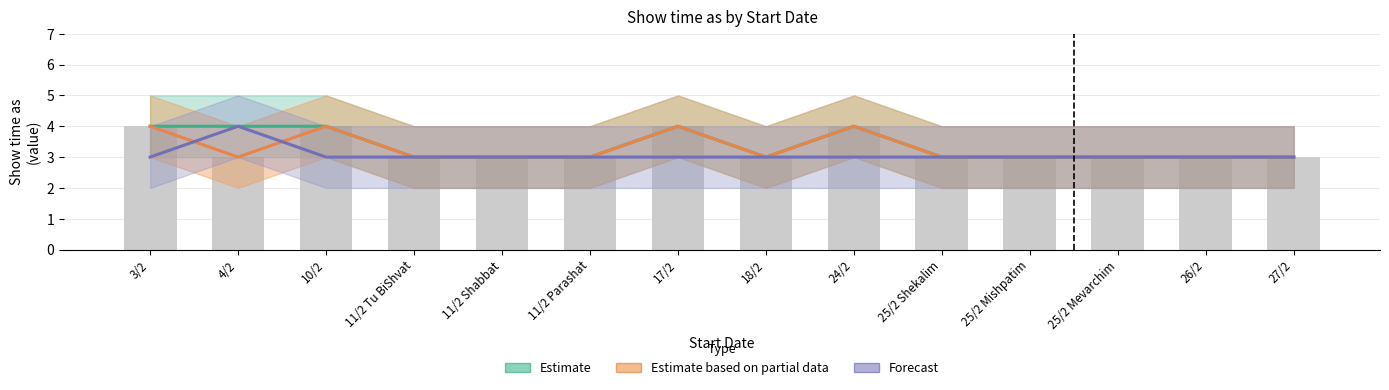

Count the Forecast values in the range 3 to 4.

14